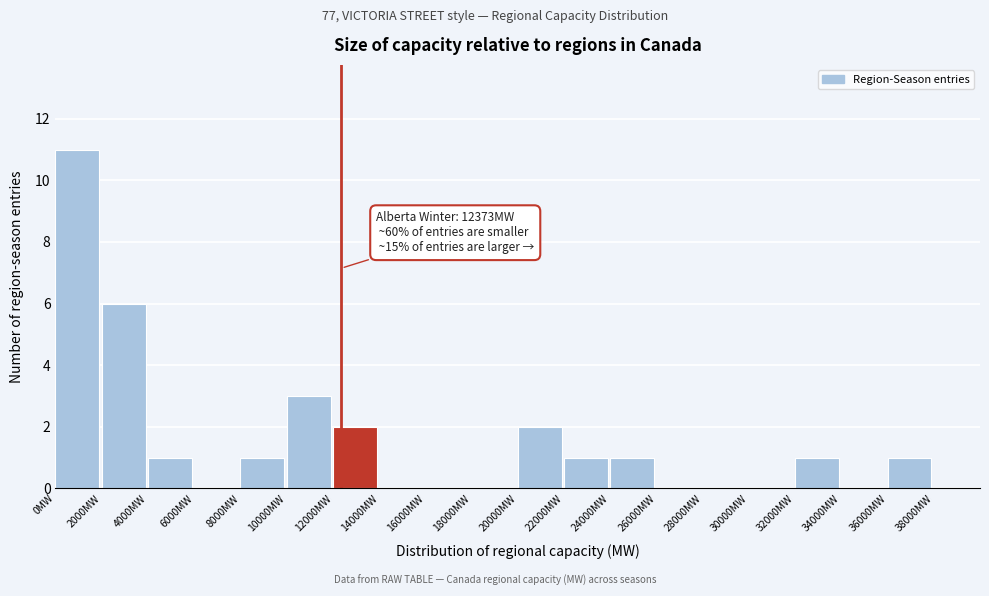

Which range on the x-axis has the tallest bar?

0 to 2000